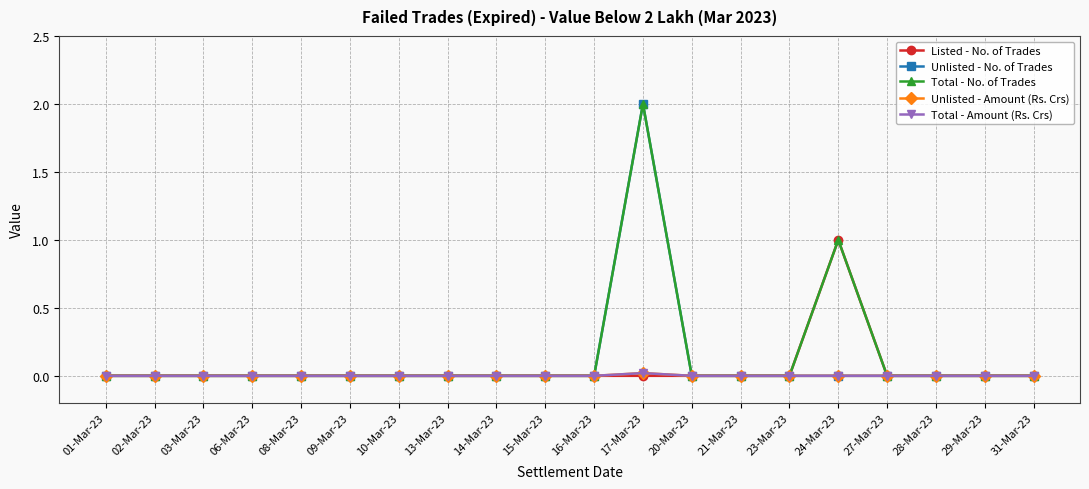

Is this an area chart (filled region under the line)?

No